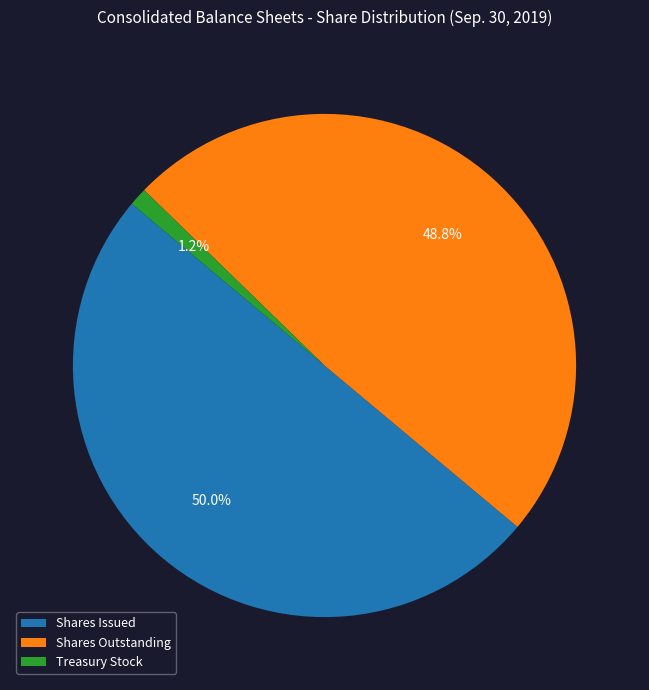

Which slice represents more than half of the pie?

Shares Issued